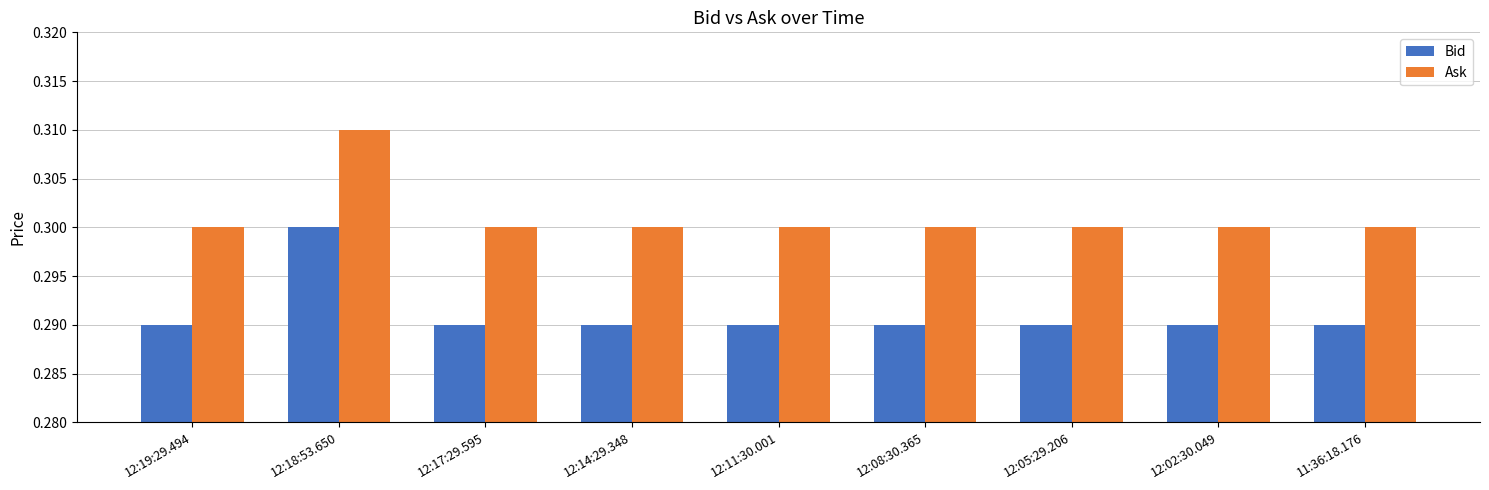

The value of Bid at 12:17:29.595 is 0.3. True or false?

True